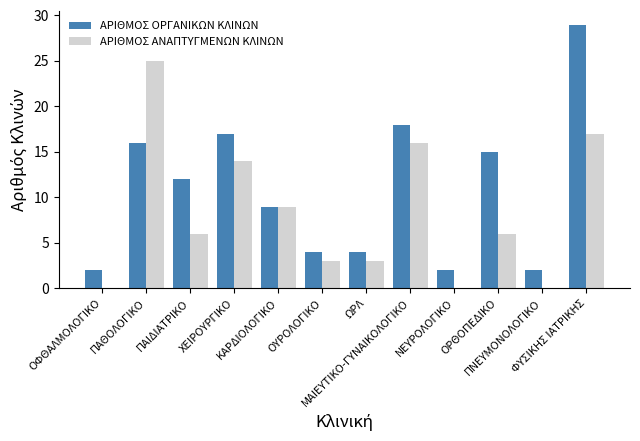

What is the total value across all series at ΧΕΙΡΟΥΡΓΙΚΟ?

31